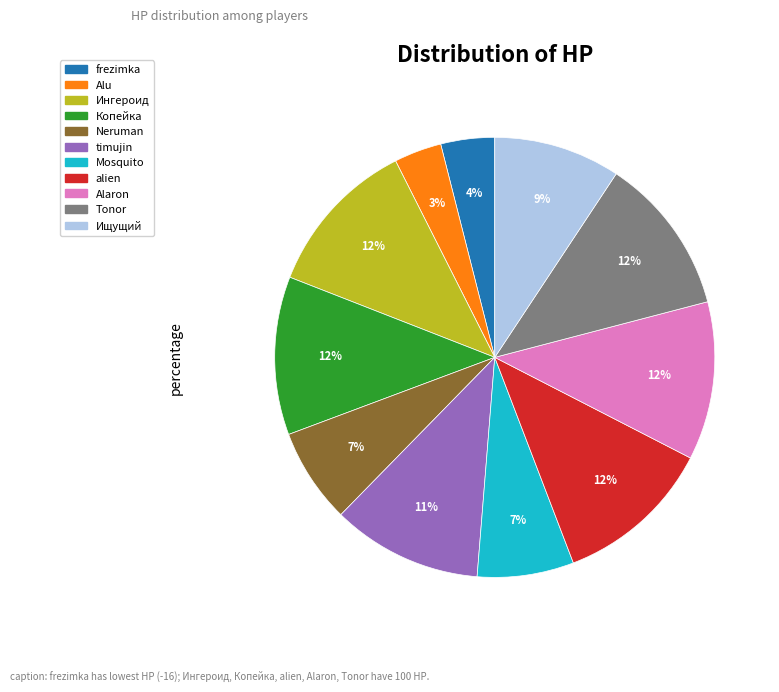

How many slices are in this pie chart?

11